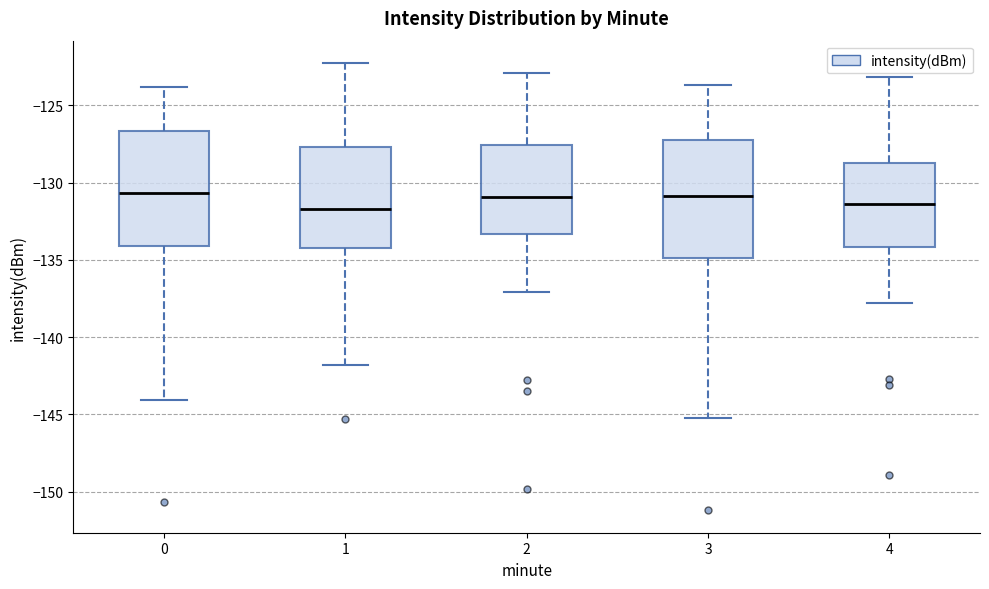

Where does the median line of the box at x = 3 sit on the y-axis? The values are not printed on the chart, so give them approximately, as read against the axis.

-131.0